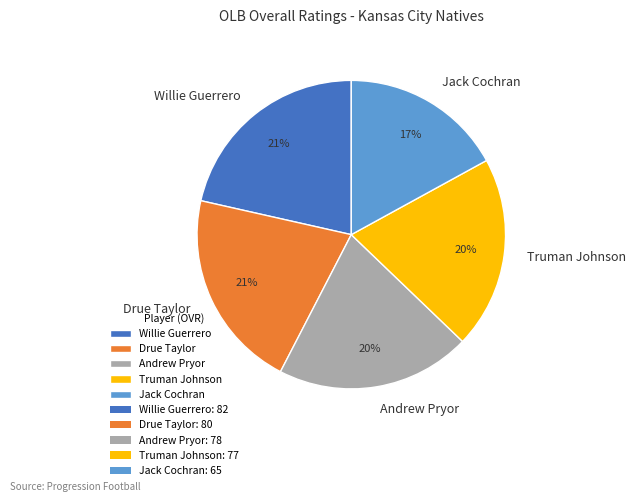

To the nearest percent, what percentage of the pie is Jack Cochran?

17%